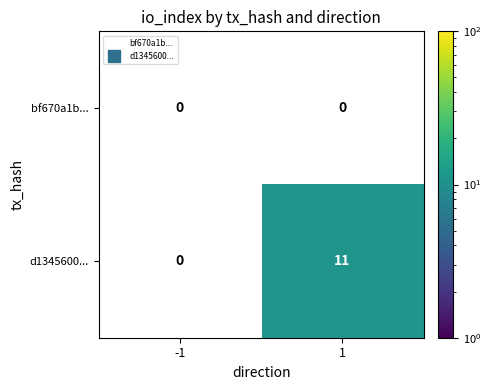

At which category is the sum across all series the highest?

1